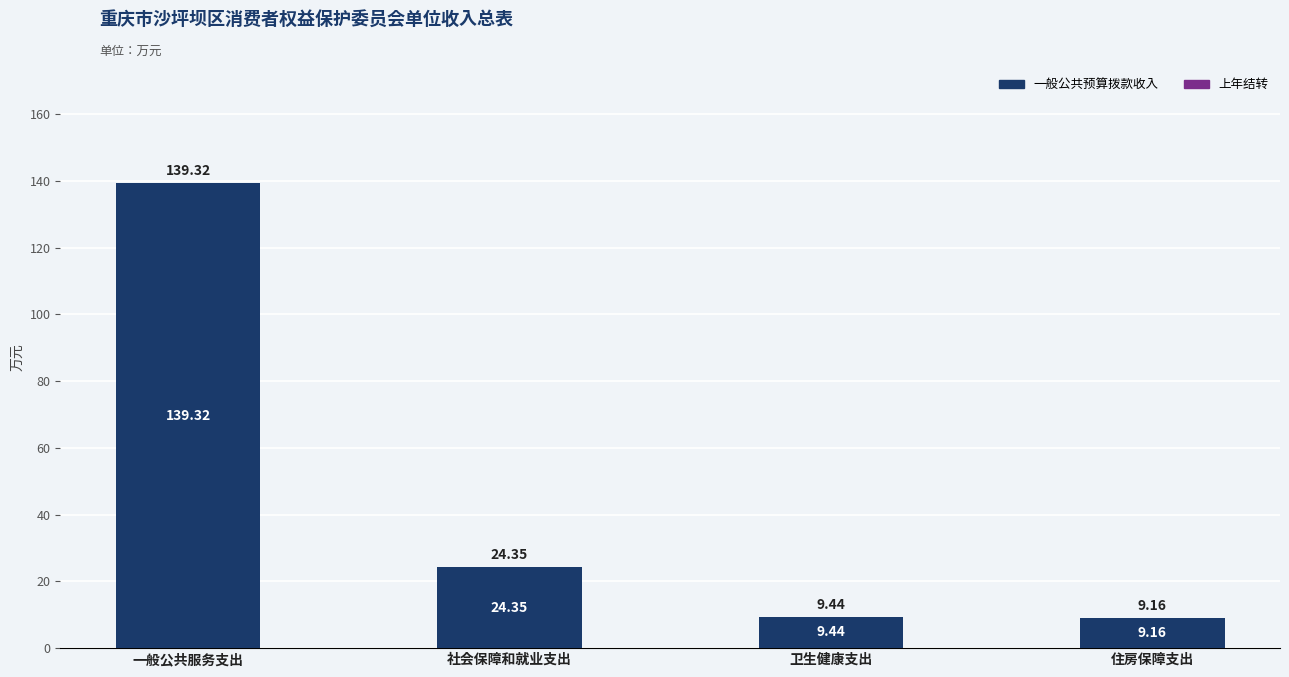

What is the difference between the maximum and minimum values?

130.2